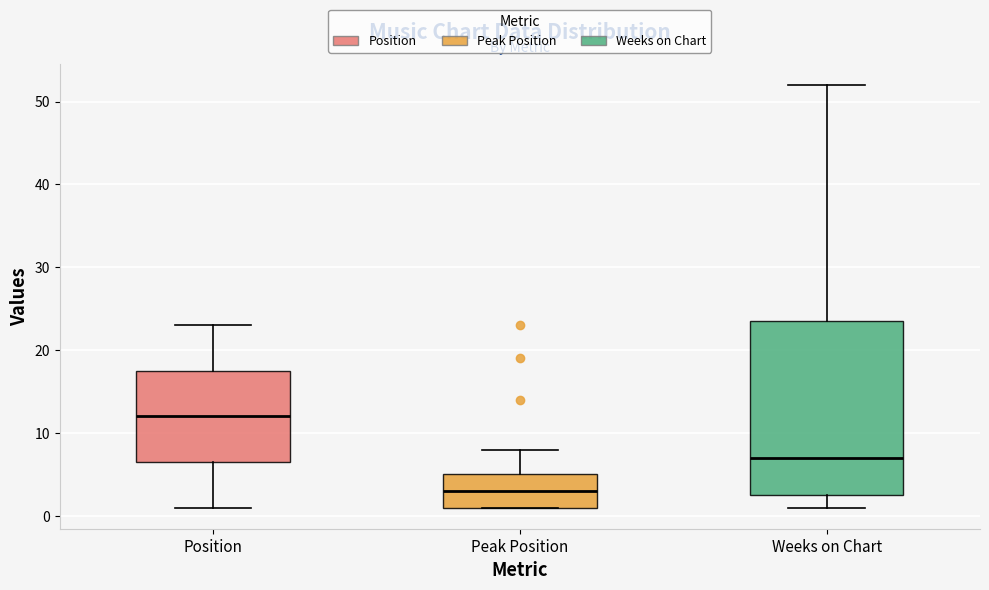

Which box is the tallest, from its lower edge to its upper edge?

Weeks on Chart